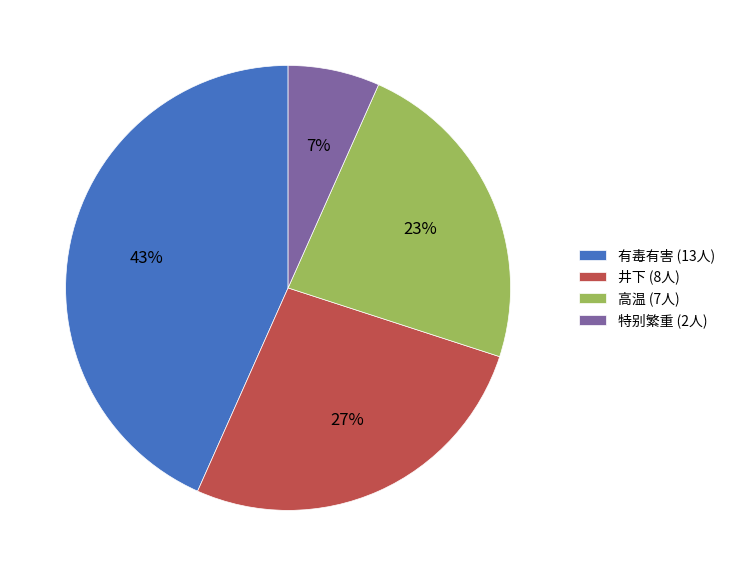

Which slice is the largest?

有毒有害